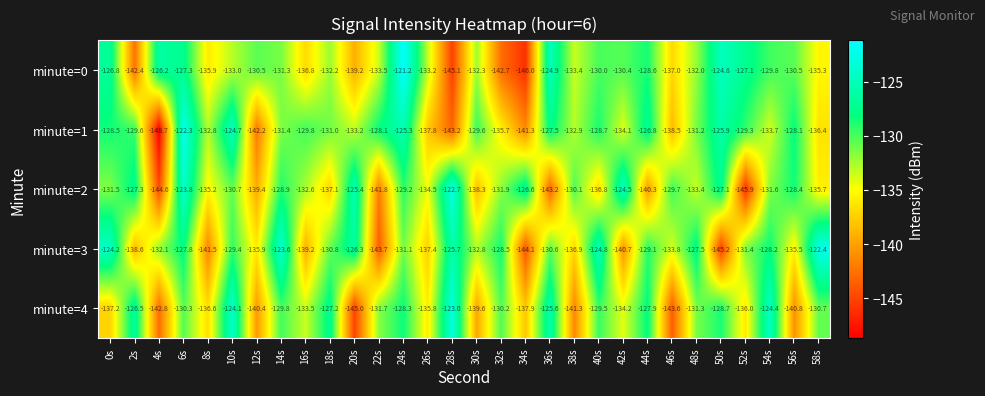

What is the minimum value shown in the chart?

-148.7